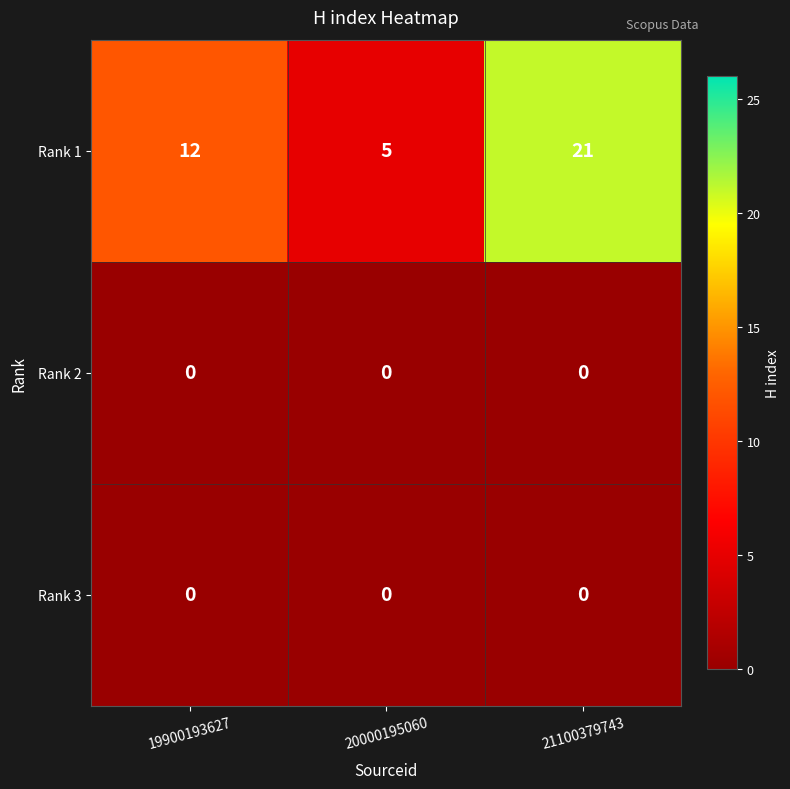

What is the difference between the highest and lowest values at 19900193627?

12